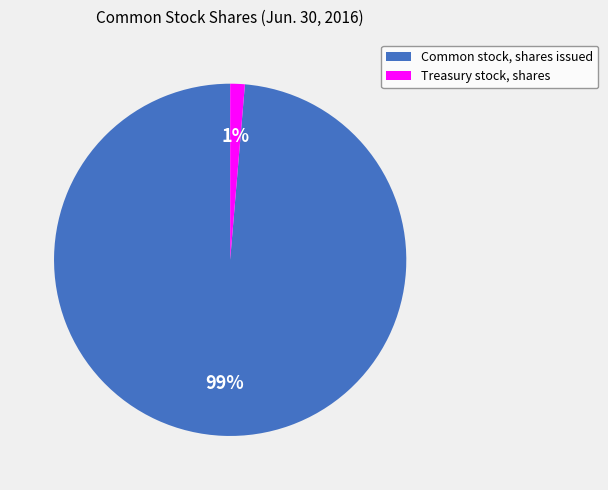

True or false: Treasury stock, shares accounts for 1% of the total.

True